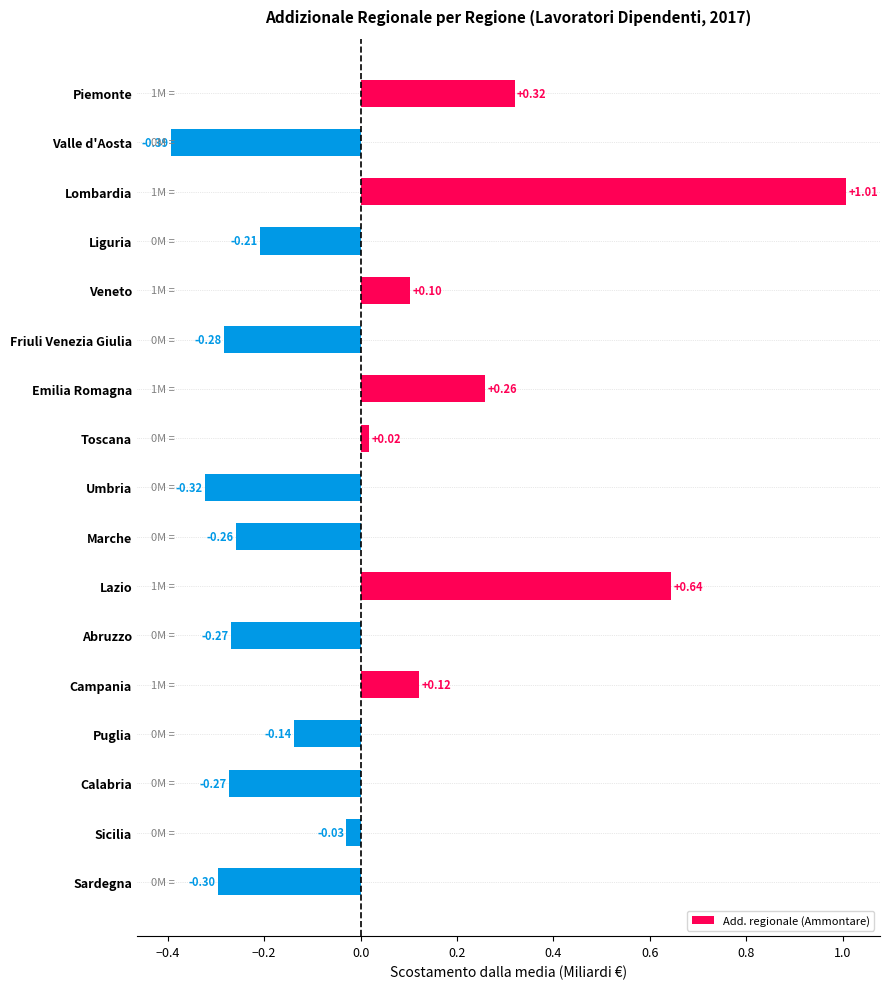

How many bars are there in total?

17